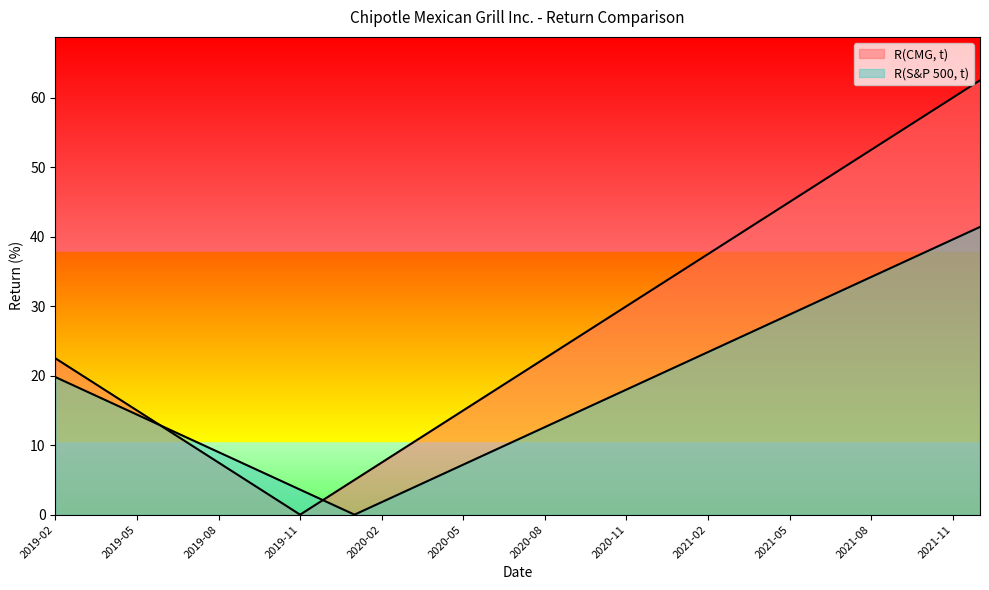

Which series has the largest total across all categories?

R(CMG, t)